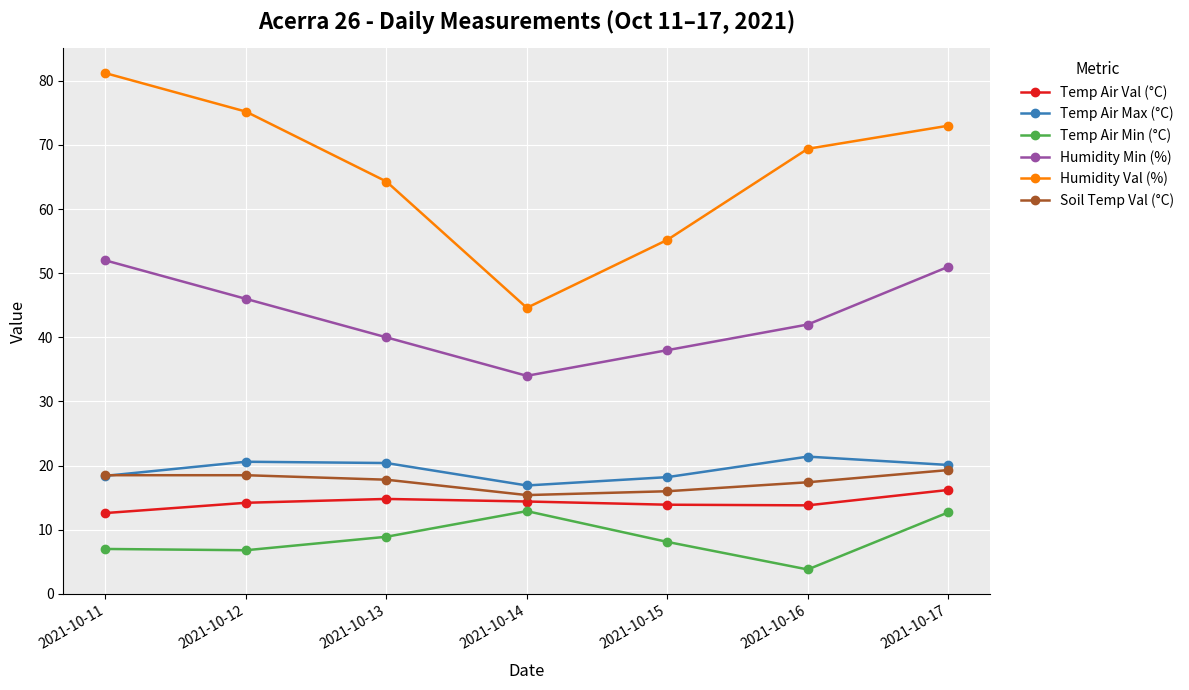

Rank the series at 2021-10-17 from highest to lowest value.

Humidity Val (%), Humidity Min (%), Temp Air Max (°C), Soil Temp Val (°C), Temp Air Val (°C), Temp Air Min (°C)